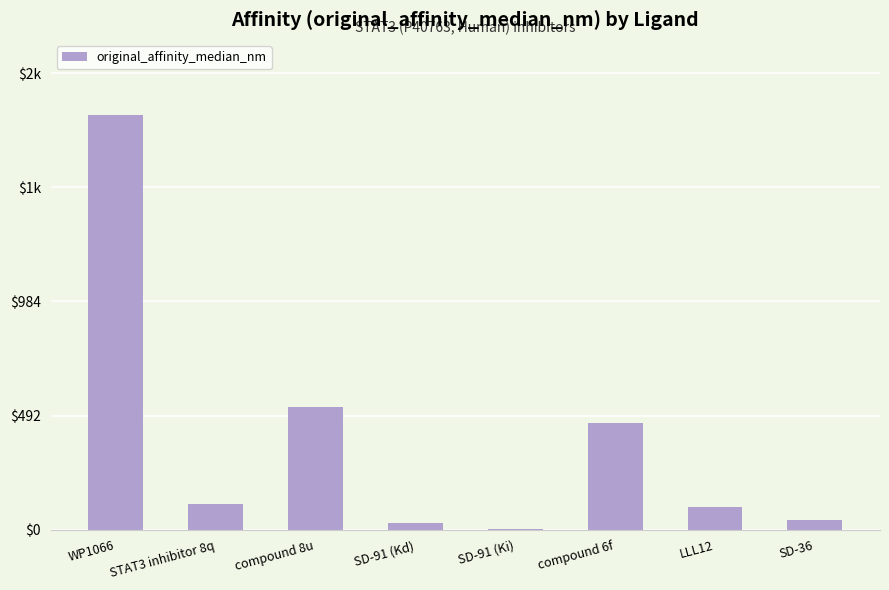

List the labels in order of value, smallest first.

SD-91 (Ki), SD-91 (Kd), SD-36, LLL12, STAT3 inhibitor 8q, compound 6f, compound 8u, WP1066